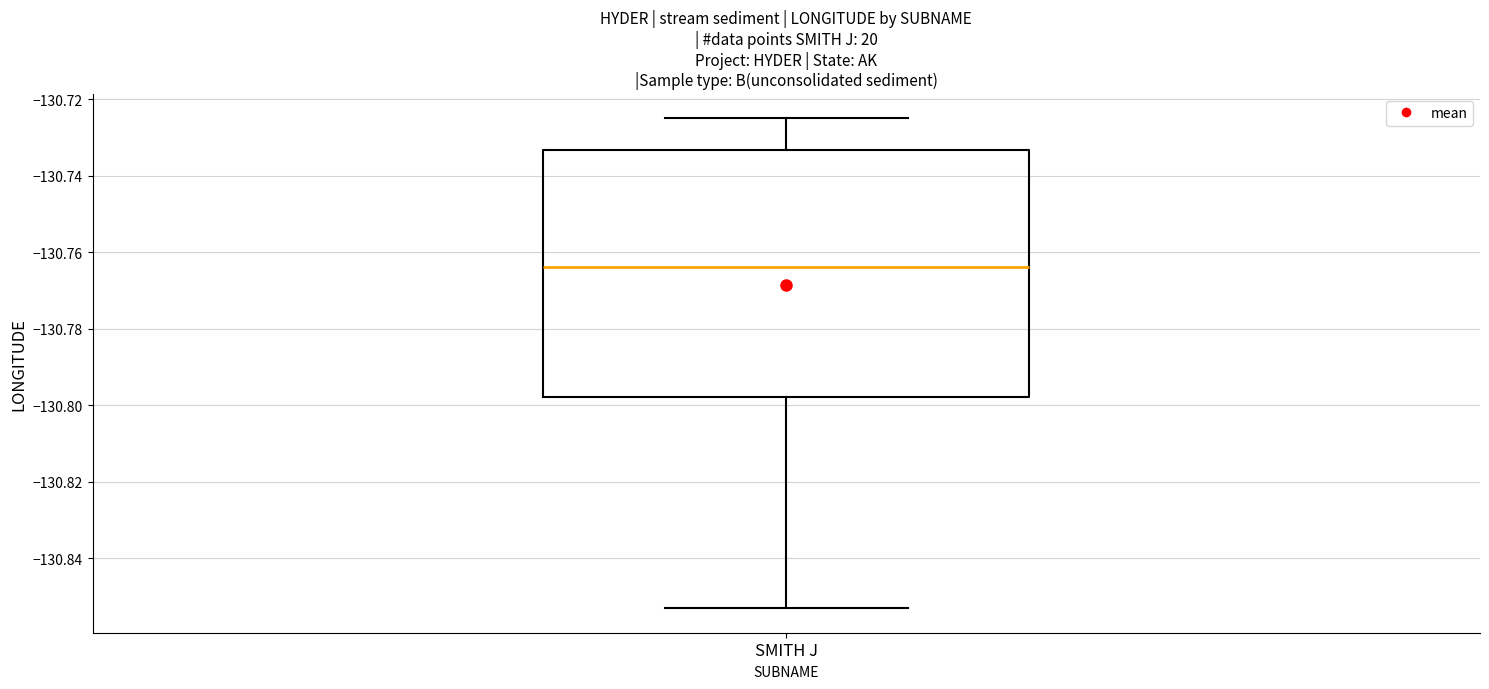

Where does the median line of the box for SMITH J sit on the y-axis? The values are not printed on the chart, so give them approximately, as read against the axis.

-130.764